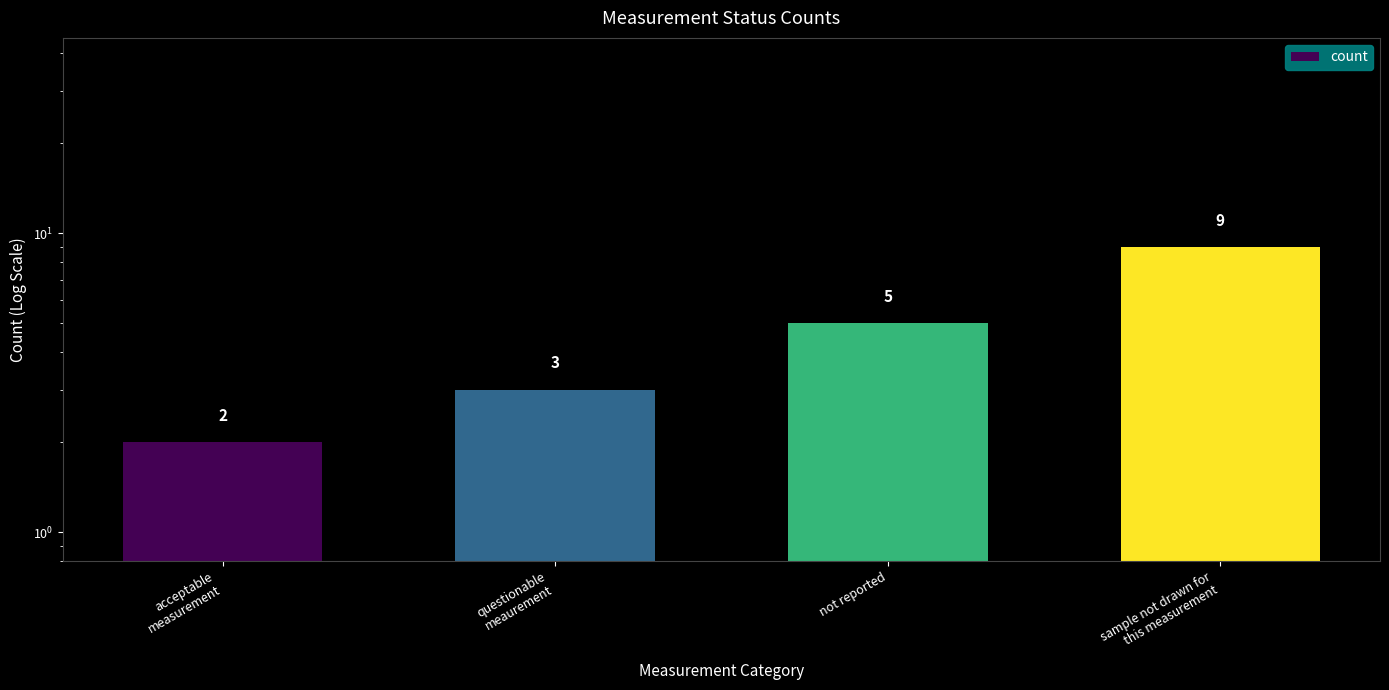

The value at questionable
meaurement is 1. True or false?

False